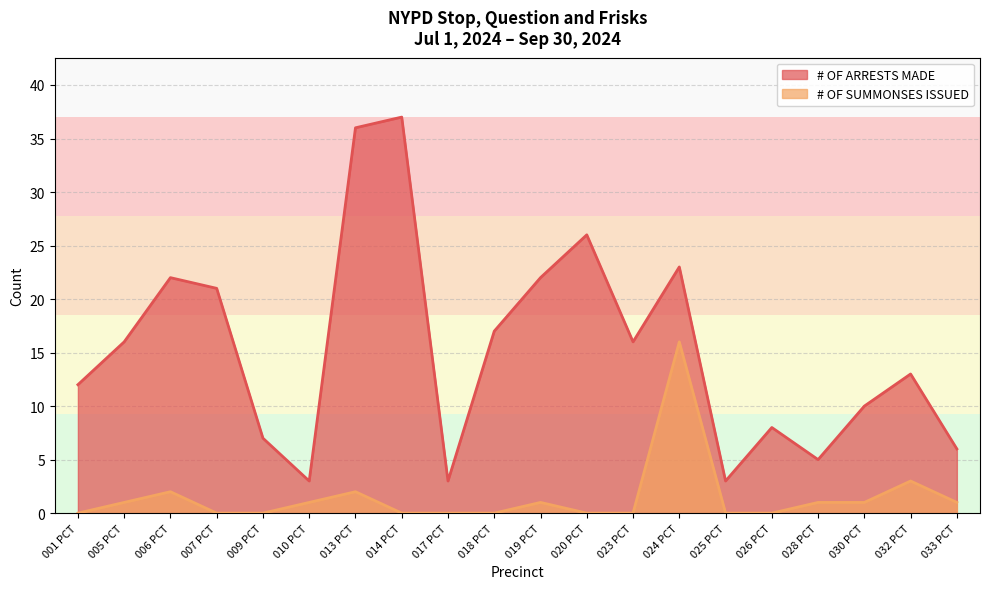

At which label does # OF SUMMONSES ISSUED first exceed 1?

006 PCT